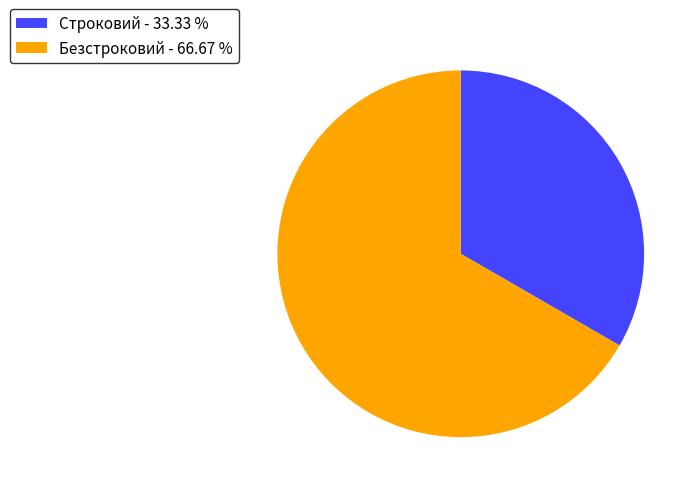

Approximately how many times larger is the value at Безстроковий - 66.67 % compared to Строковий - 33.33 %?

2.0